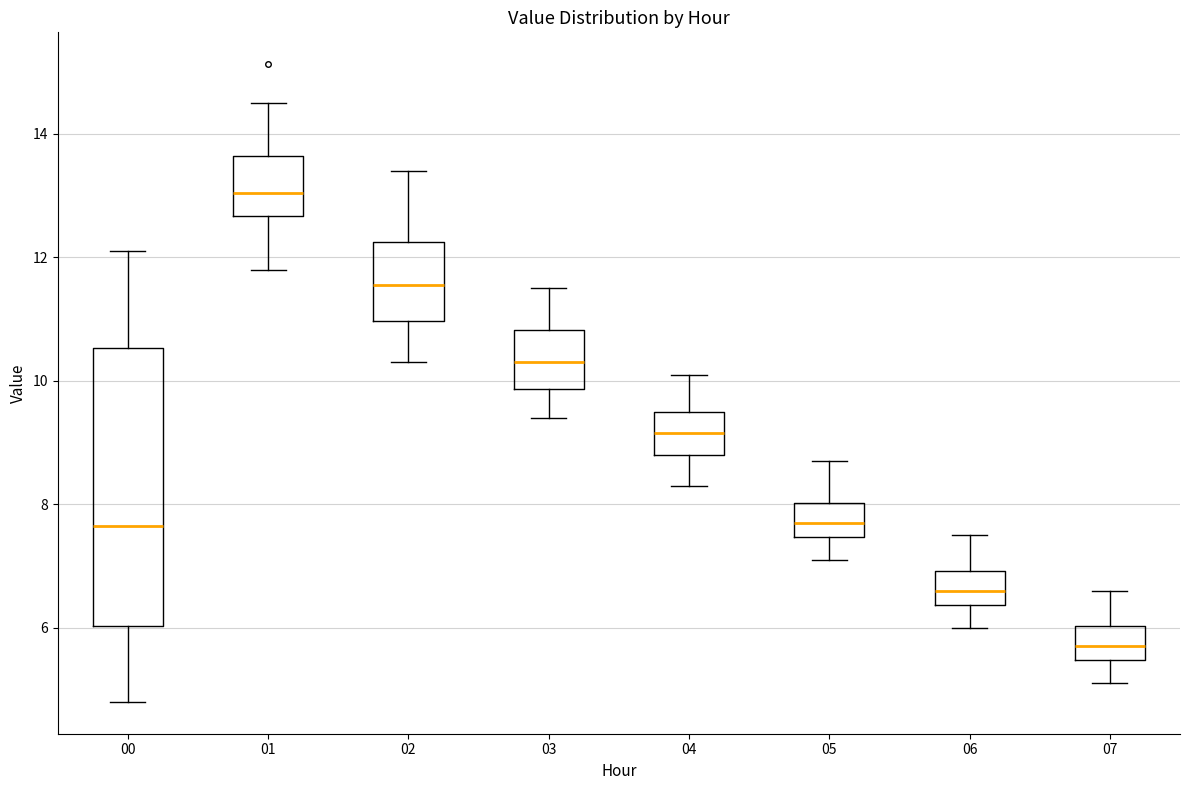

Which box has the highest median line?

01